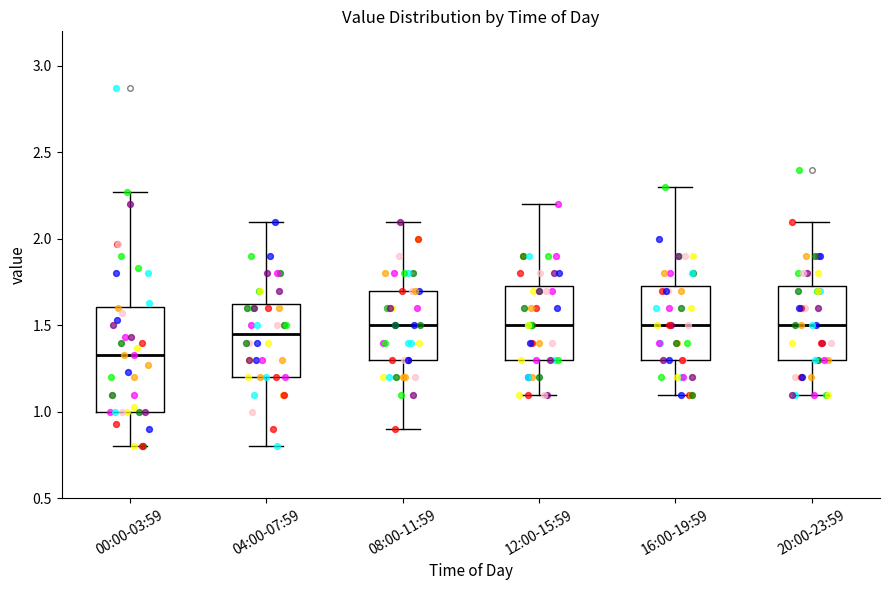

Reading left to right, transcribe this box plot: for each box, give where its median line is, the range the box spans, and where its two whiskers end, as read against the y-axis. The values are not printed on the chart, so give them approximately, as read against the axis.

00:00-03:59: median 1.35, box 1.00 to 1.60, whiskers 0.80 to 2.25
04:00-07:59: median 1.45, box 1.20 to 1.65, whiskers 0.80 to 2.10
08:00-11:59: median 1.50, box 1.30 to 1.70, whiskers 0.90 to 2.10
12:00-15:59: median 1.50, box 1.30 to 1.75, whiskers 1.10 to 2.20
16:00-19:59: median 1.50, box 1.30 to 1.75, whiskers 1.10 to 2.30
20:00-23:59: median 1.50, box 1.30 to 1.75, whiskers 1.10 to 2.10